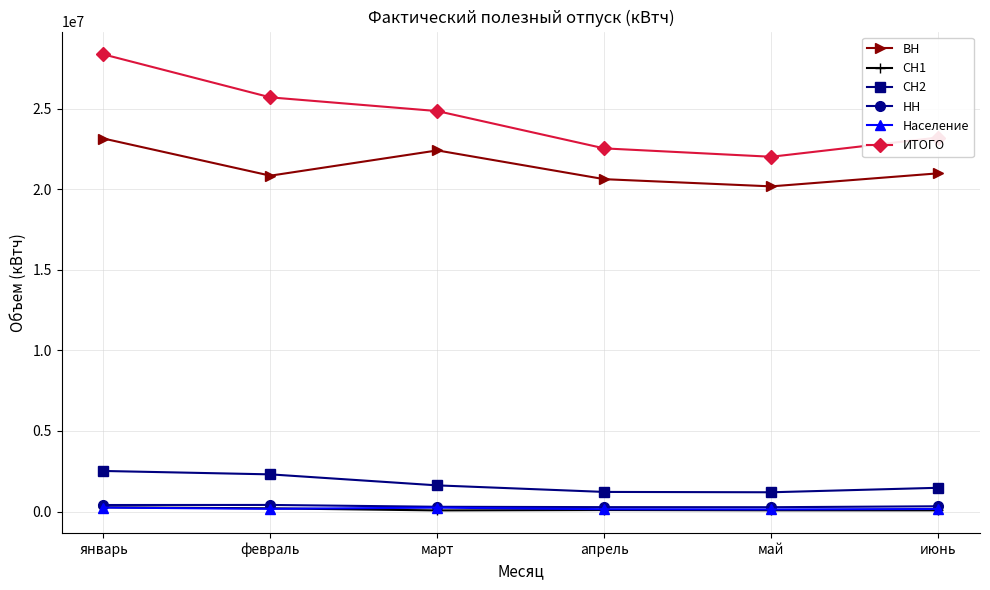

True or false: ВН and ИТОГО intersect in this chart.

False